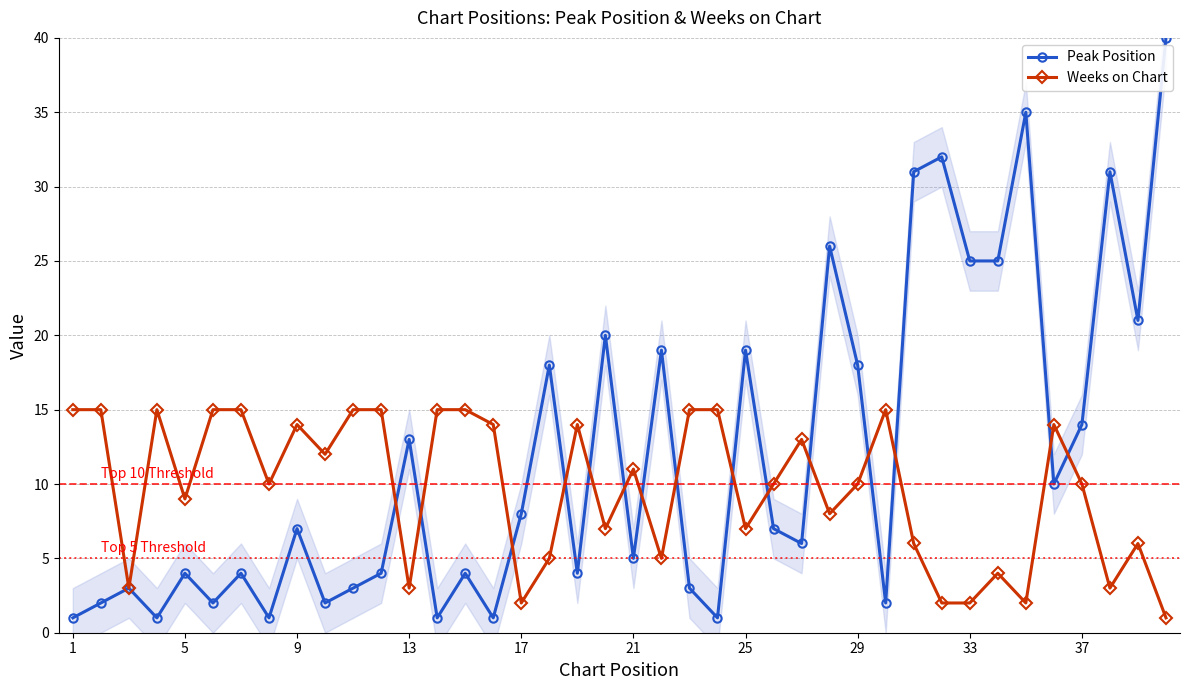

What is the highest value of the Weeks on Chart series?

15